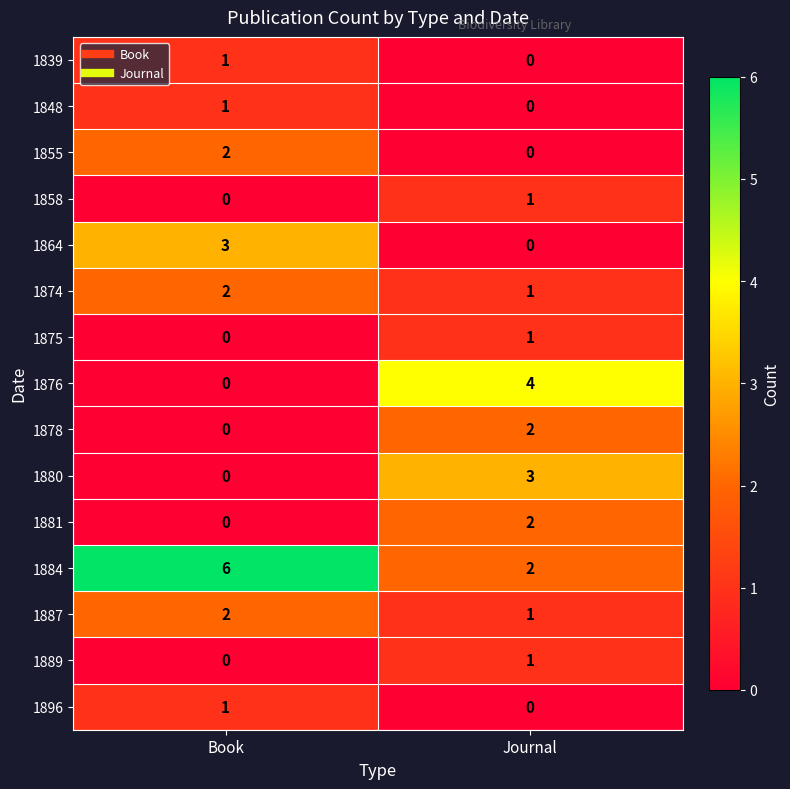

How many categories are shown in the chart?

2